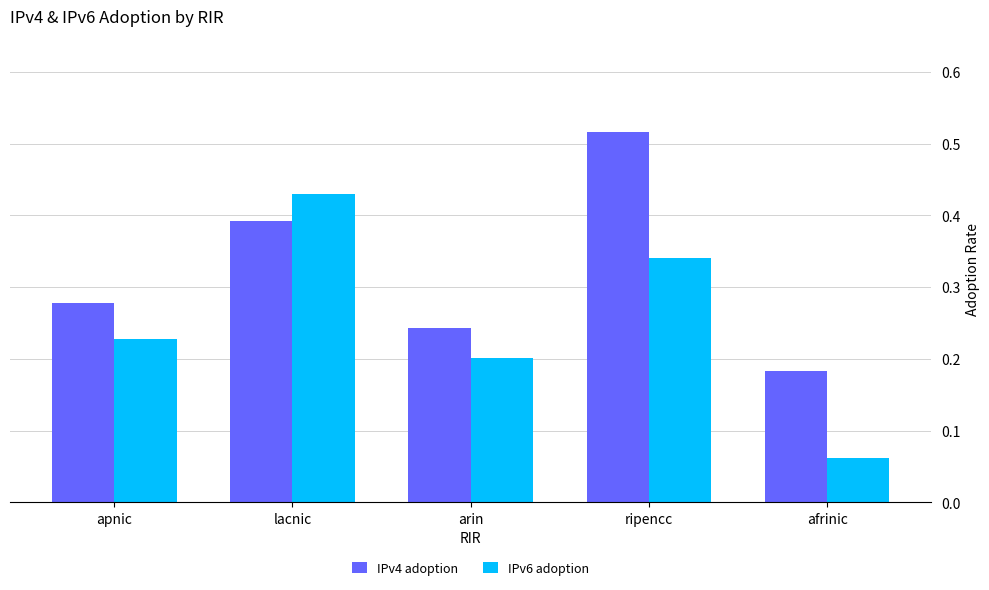

What is the label of the 3rd bar from the right?

arin